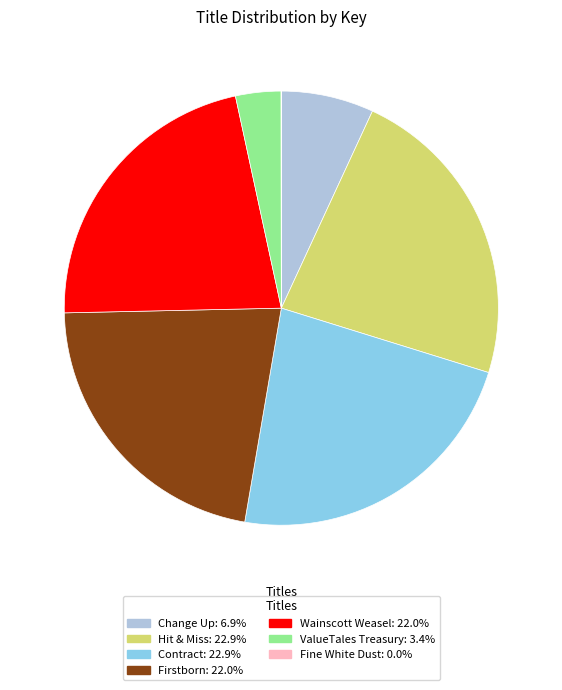

Do Change Up and Hit & Miss together represent more than half of the pie?

No